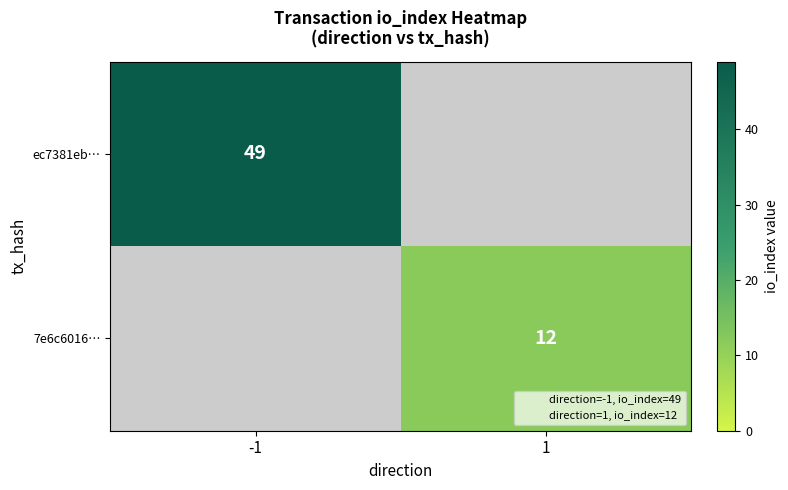

At how many categories does at least one series exceed 28?

1